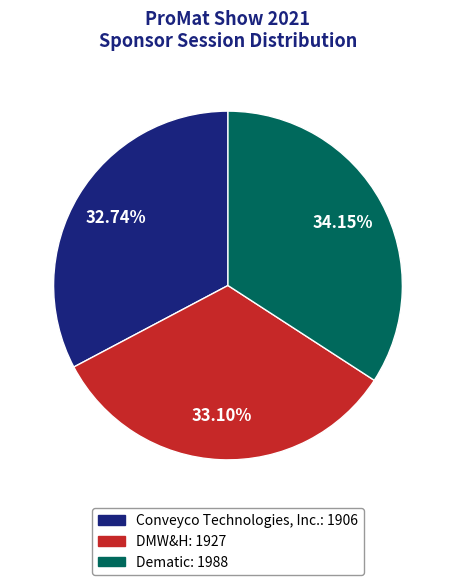

Combined, do Dematic and Conveyco Technologies, Inc. account for over 50%?

Yes